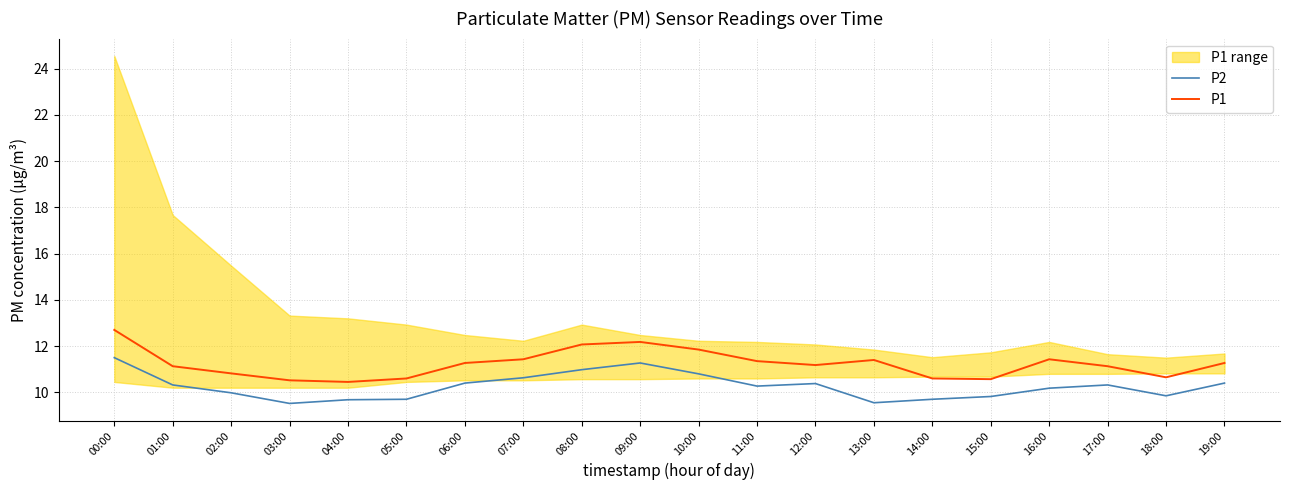

What is the maximum value for P2?

11.5